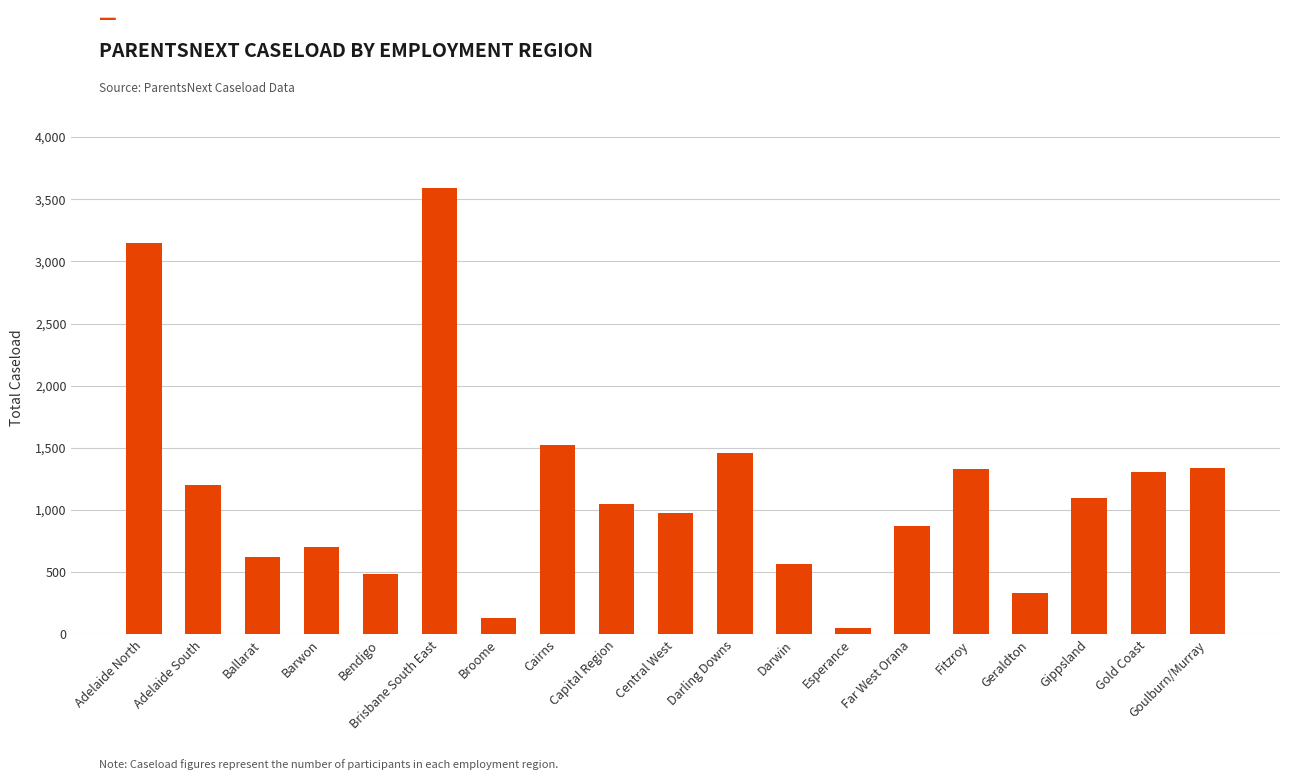

What is the difference between the values at Adelaide South and Adelaide North?

1945